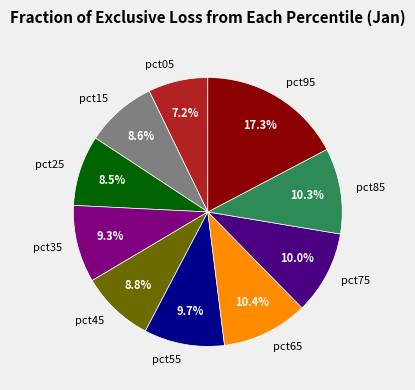

Is it true that pct15 is 1% of the pie?

False